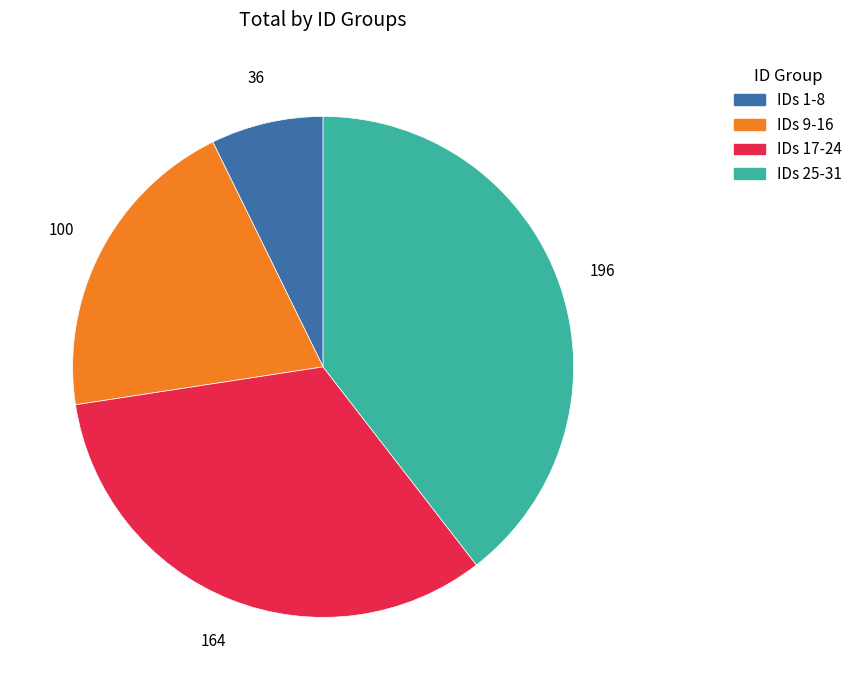

Is there any slice that represents more than half of the pie?

No